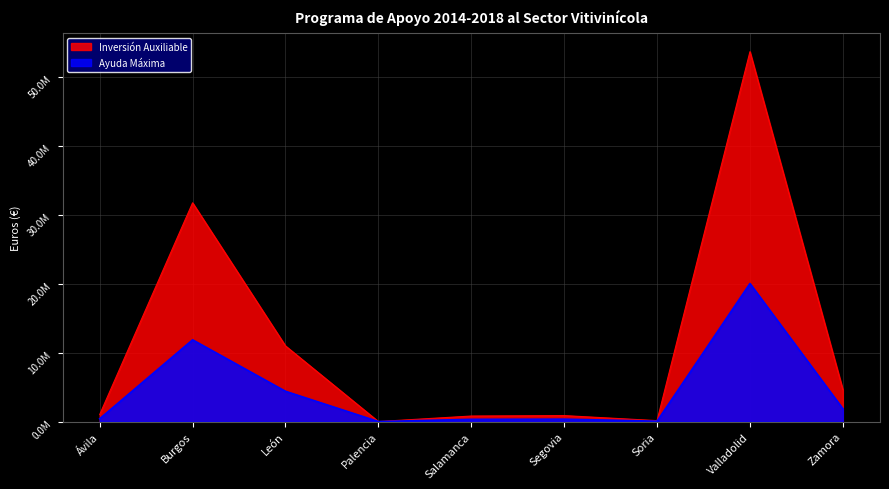

Reading left to right, list all the values displayed in this chart.

Inversión Auxiliable: Ávila=1027546.0	Burgos=31769717.2	León=10986456.0	Palencia=0.0	Salamanca=800796.7	Segovia=864744.3	Soria=131965.0	Valladolid=53721330.8	Zamora=4646867.0
Ayuda Máxima: Ávila=411018.4	Burgos=11870290.8	León=4394582.4	Palencia=0.0	Salamanca=320318.7	Segovia=345897.7	Soria=52786.0	Valladolid=20050029.7	Zamora=1858746.8